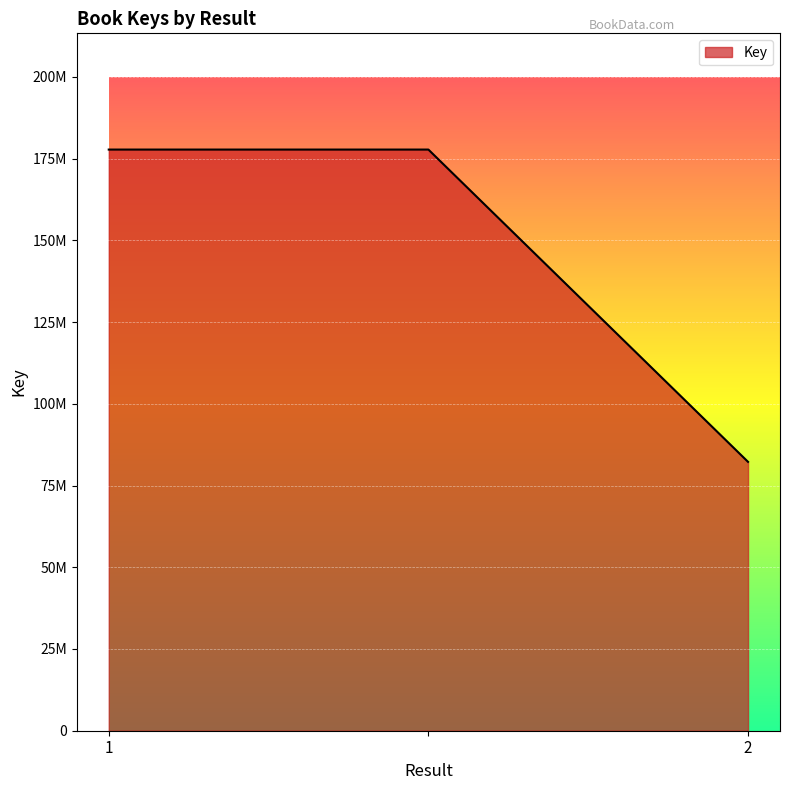

Does the chart have visible grid lines?

Yes